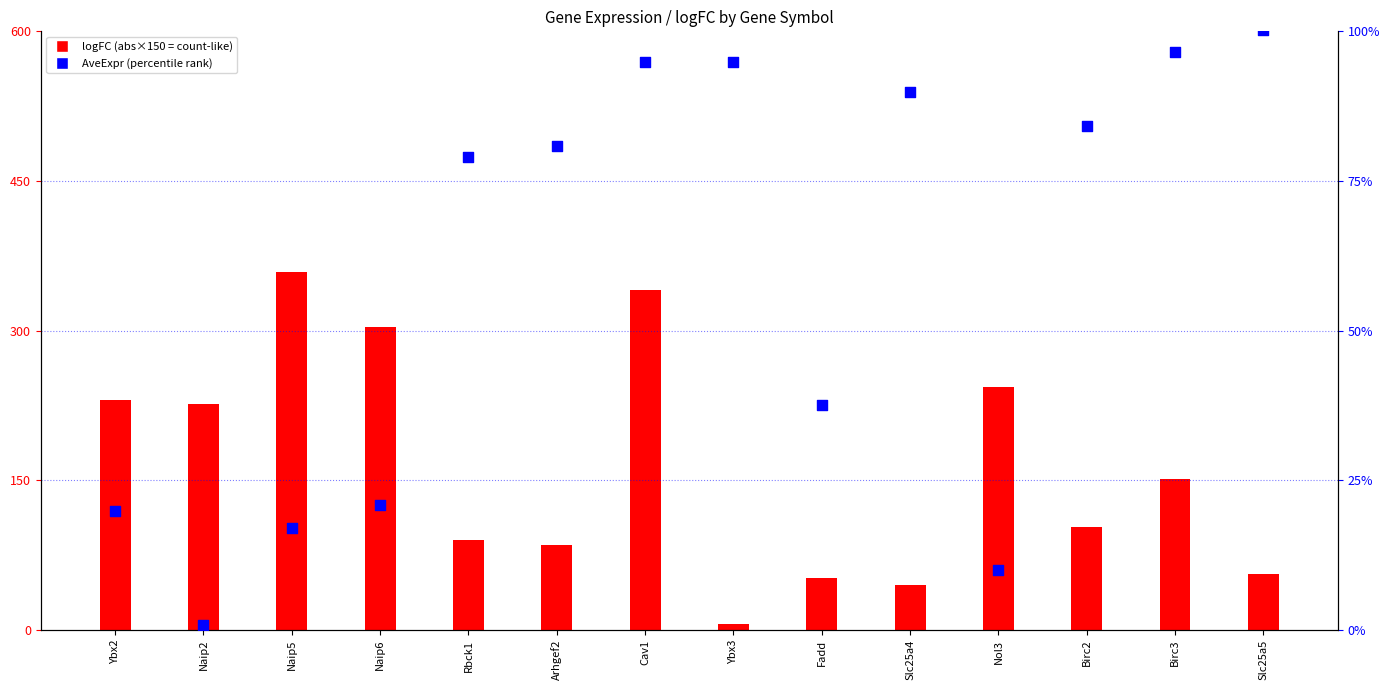

Is the value of AveExpr (percentile-like) at Slc25a5 greater than the value of logFC (abs, scaled) at Ybx3?

Yes